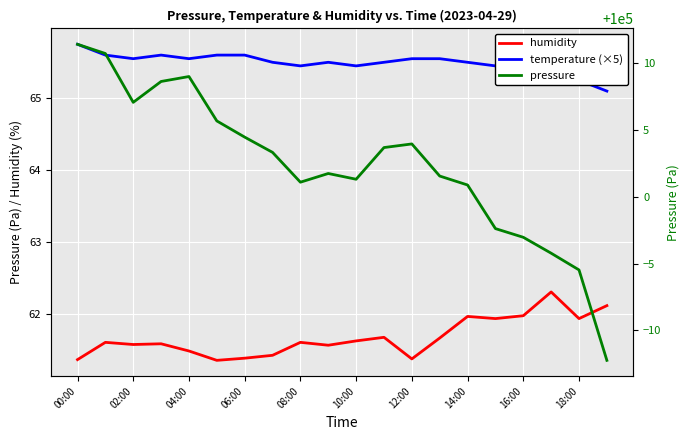

Reading left to right, list all the values displayed in this chart.

humidity: 61.4	61.6	61.6	61.6	61.5	61.4	61.4	61.4	61.6	61.6	61.6	61.7	61.4	61.7	62.0	61.9	62.0	62.3	61.9	62.1
temperature (×5): 65.8	65.6	65.5	65.6	65.5	65.6	65.6	65.5	65.5	65.5	65.5	65.5	65.5	65.5	65.5	65.5	65.4	65.4	65.2	65.1
pressure: 100011.4	100010.7	100007.1	100008.6	100009.0	100005.7	100004.4	100003.3	100001.1	100001.7	100001.3	100003.7	100003.9	100001.5	100000.9	99997.6	99997.0	99995.8	99994.5	99987.8